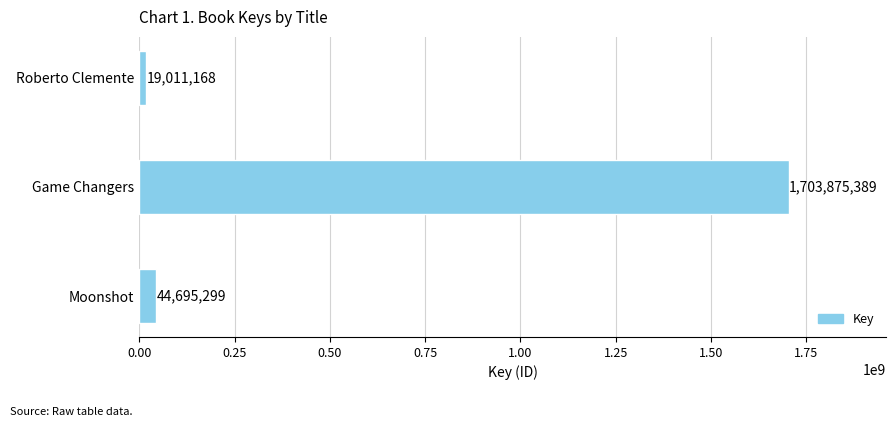

Rank the categories by value from highest to lowest.

Game Changers, Moonshot, Roberto Clemente